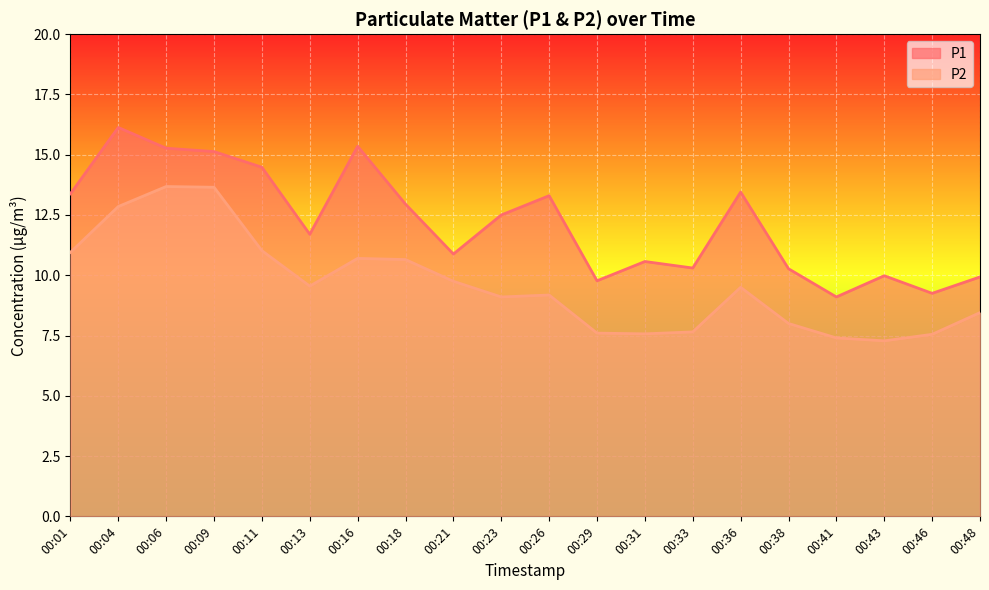

Rank the series by their maximum value, from highest to lowest.

P1, P2